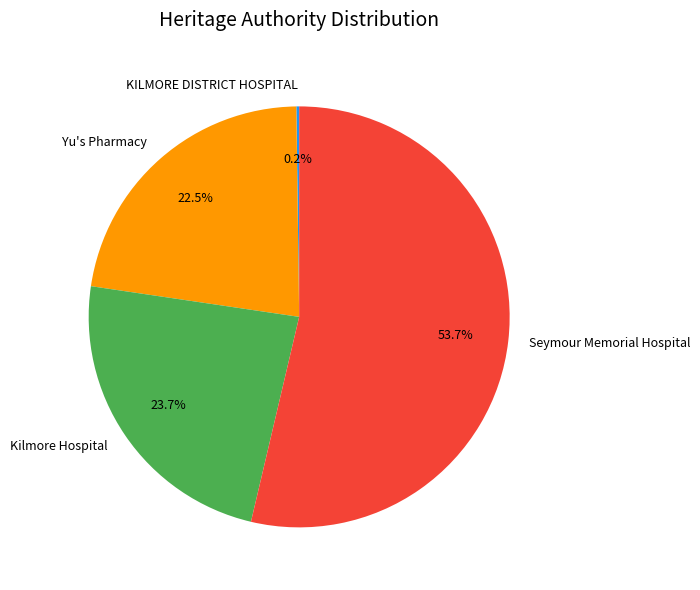

What is the total percentage of Kilmore Hospital and Seymour Memorial Hospital?

77.3%